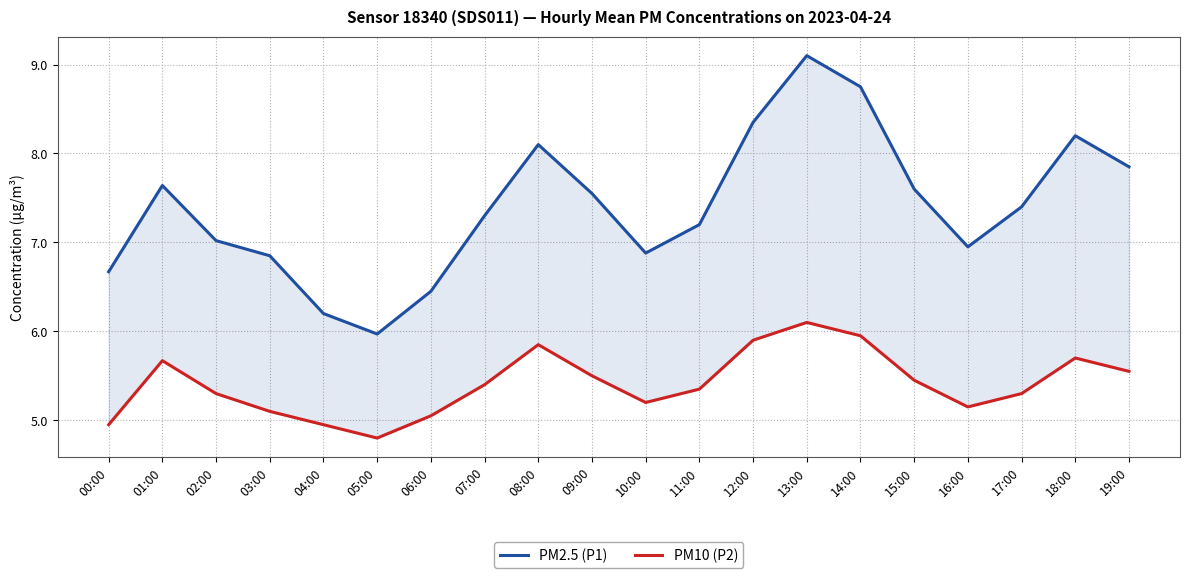

Reading right to left, list all the values displayed in this chart.

PM2.5 (P1): 7.8	8.2	7.4	7.0	7.6	8.8	9.1	8.3	7.2	6.9	7.5	8.1	7.3	6.5	6.0	6.2	6.8	7.0	7.6	6.7
PM10 (P2): 5.5	5.7	5.3	5.2	5.5	6.0	6.1	5.9	5.3	5.2	5.5	5.8	5.4	5.0	4.8	5.0	5.1	5.3	5.7	5.0